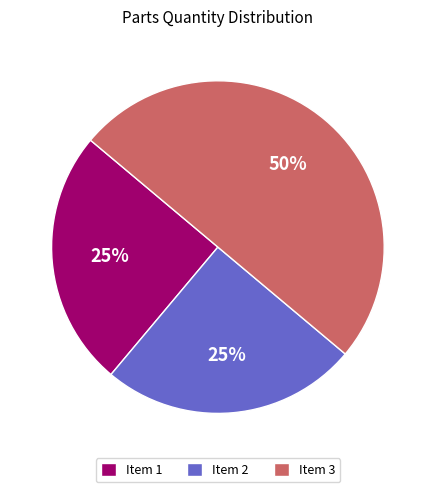

What percentage is the Item 3 slice, to the nearest percent?

50%